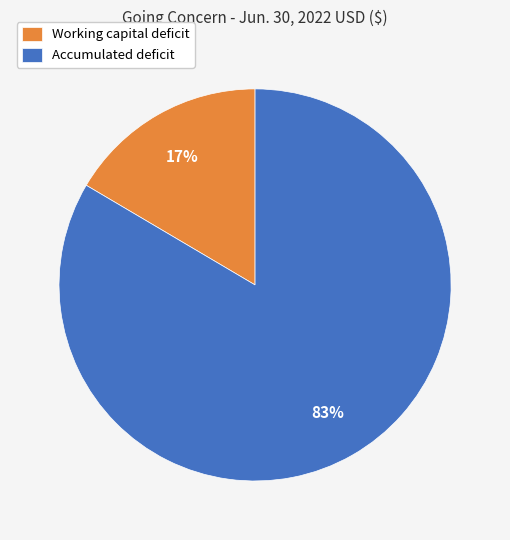

How many segments does this pie chart have?

2